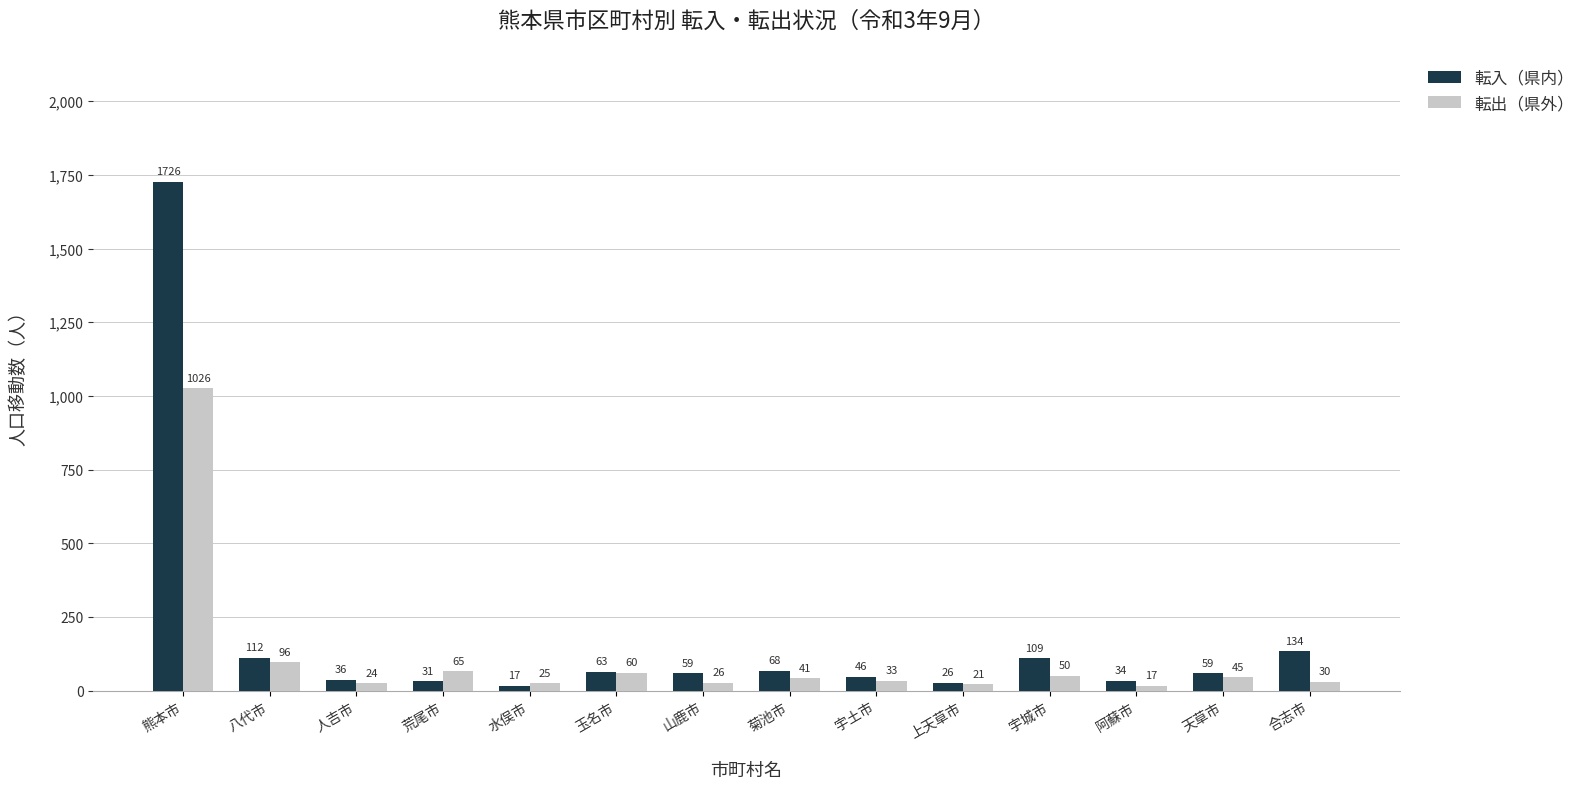

What are all the series names shown in the legend?

転入（県内）, 転出（県外）